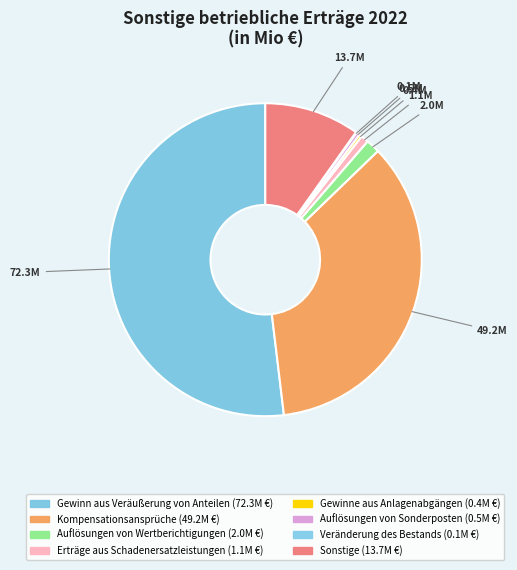

Which slice represents more than half of the pie?

Gewinn aus Veräußerung von Anteilen